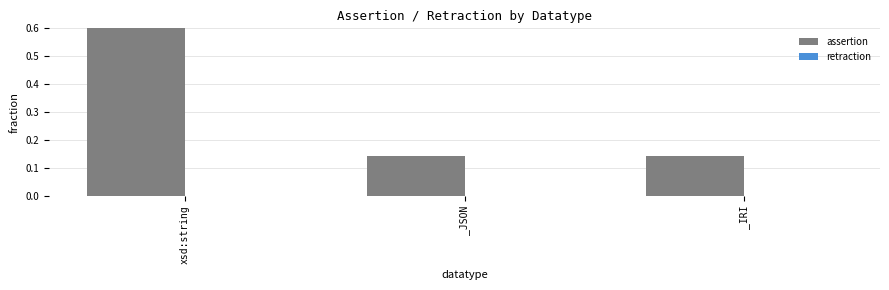

How many data points does each series have?

3